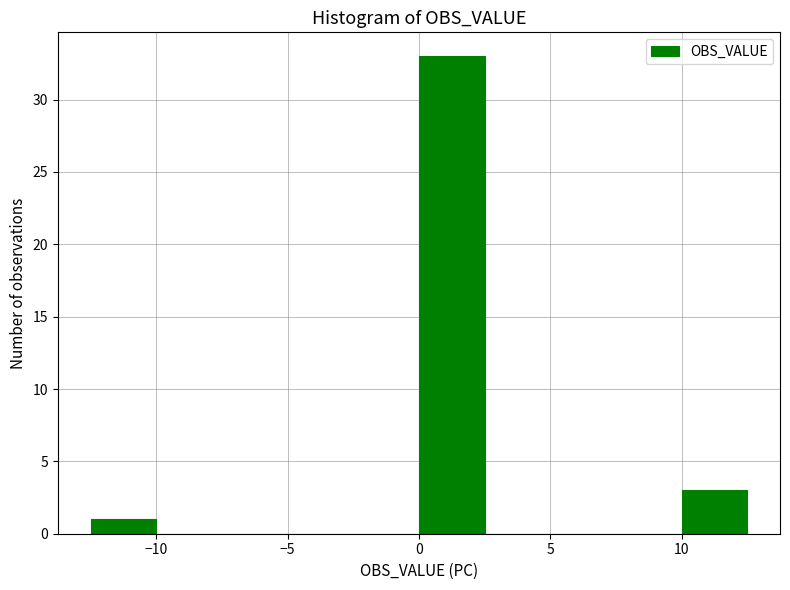

Reading left to right, list every bar in this chart as the range it spans on the x-axis followed by its height. The values are not printed on the chart, so give them approximately, as read against the axis.

-12.5 to -10.0: 1
-10.0 to -7.5: 0
-7.5 to -5.0: 0
-5.0 to -2.5: 0
-2.5 to 0.0: 0
0.0 to 2.5: 33
2.5 to 5.0: 0
5.0 to 7.5: 0
7.5 to 10.0: 0
10.0 to 12.5: 3